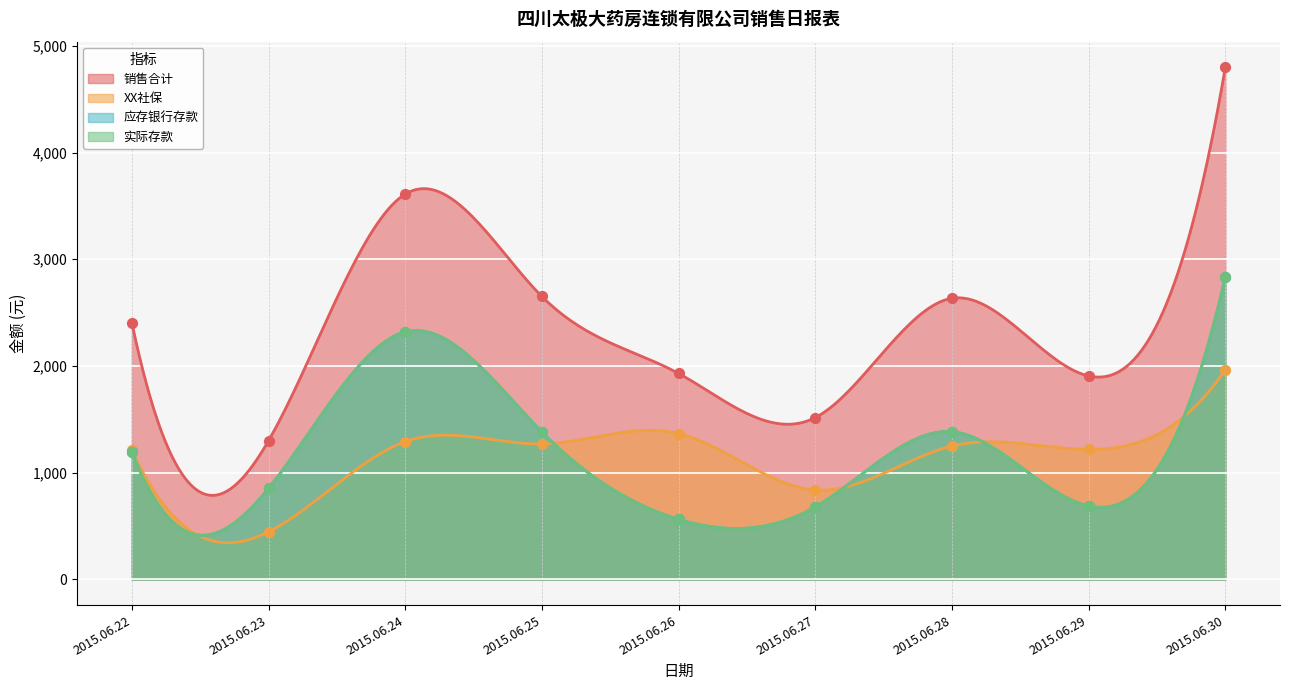

At how many categories does at least one series exceed 2212?

5